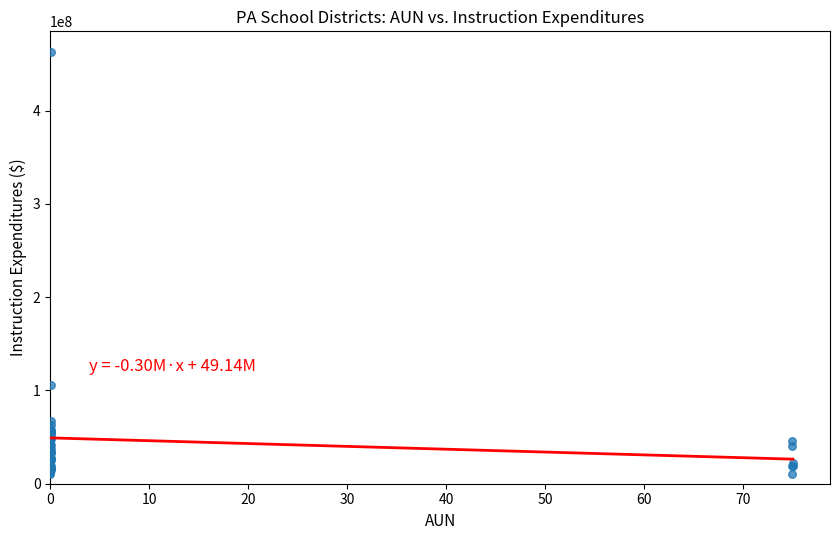

What Y value in the scatter plot is closest to 236131637?

105294687.8